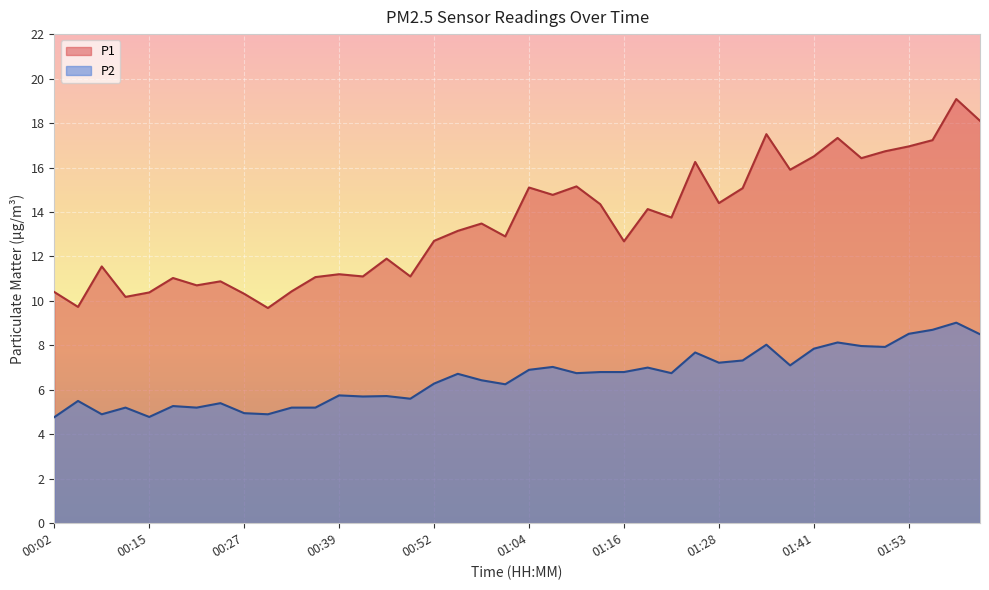

What are all the series names shown in the legend?

P1, P2